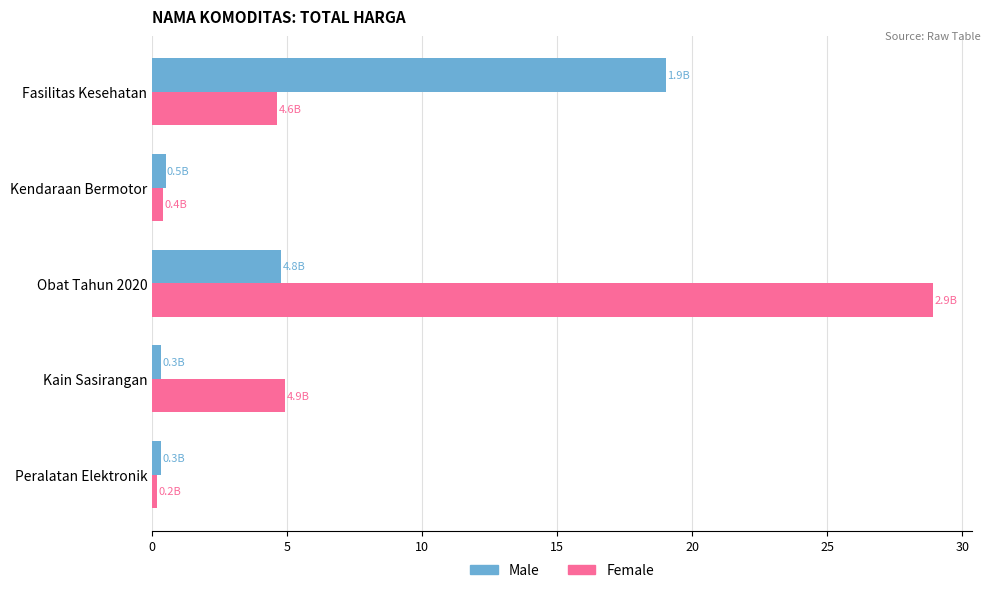

At how many categories does at least one series exceed 10?

2